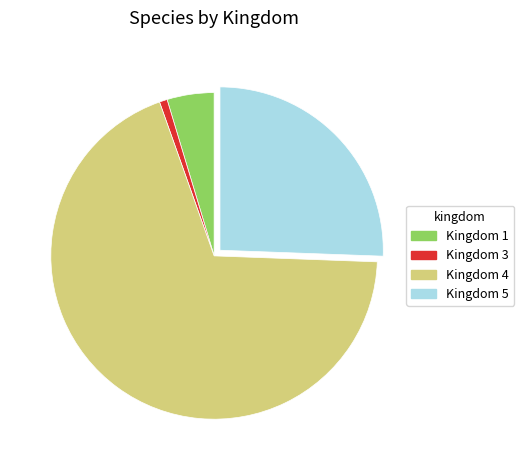

Does any single category account for the majority?

Yes